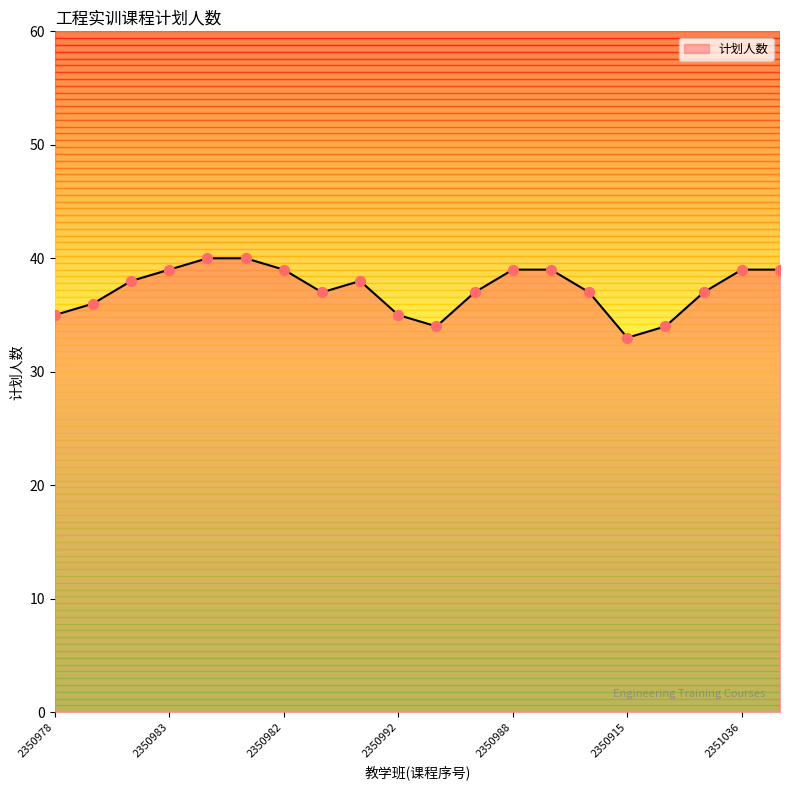

What is the greatest value displayed?

40